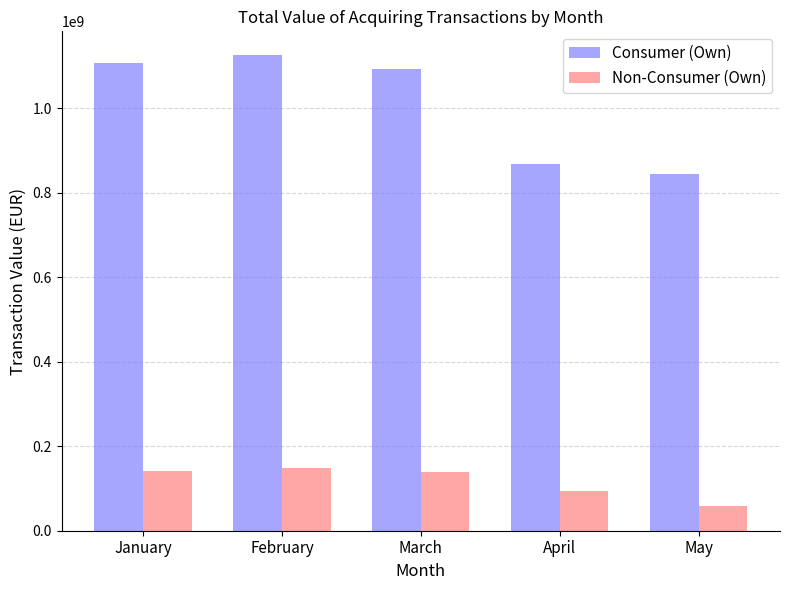

Which label corresponds to the largest value in the chart?

February